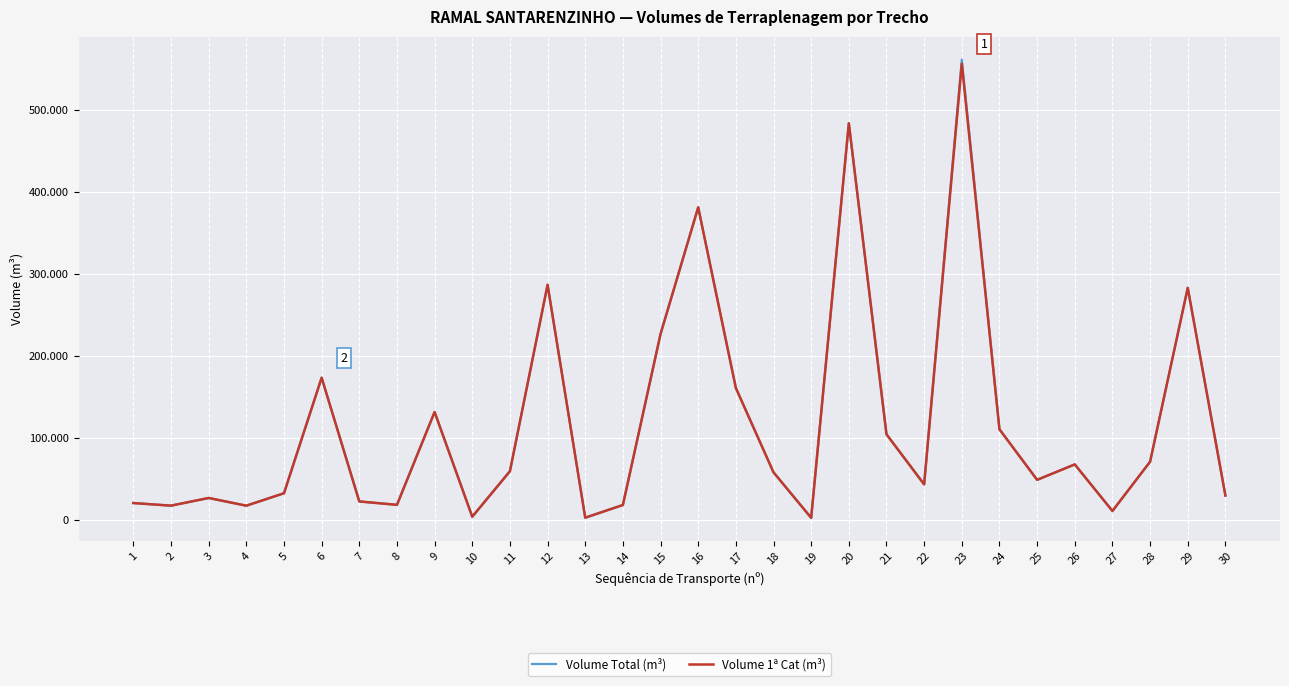

What are all the series names shown in the legend?

Volume Total (m³), Volume 1ª Cat (m³)